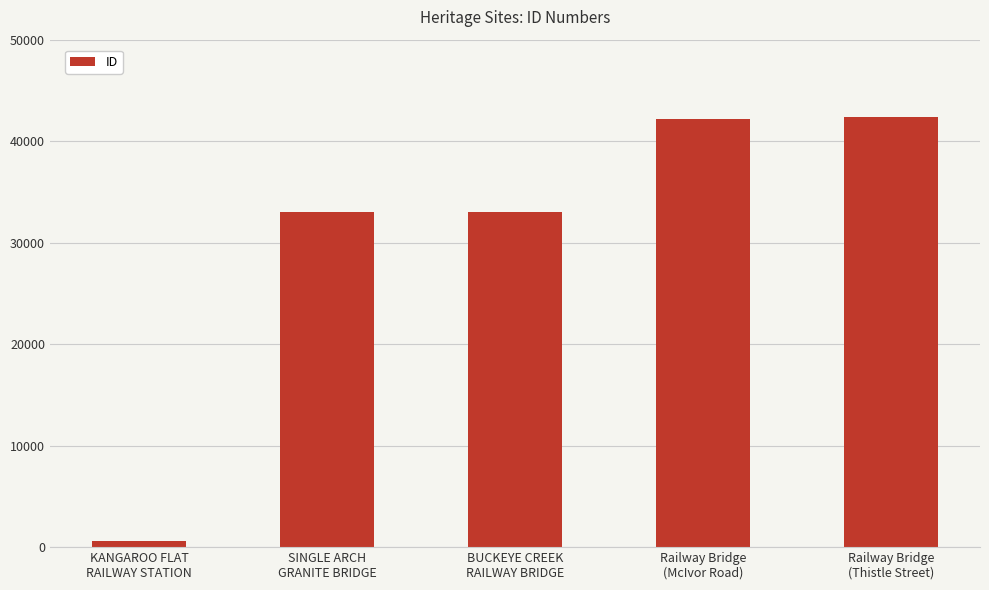

What is the difference between the maximum and minimum values?

41733